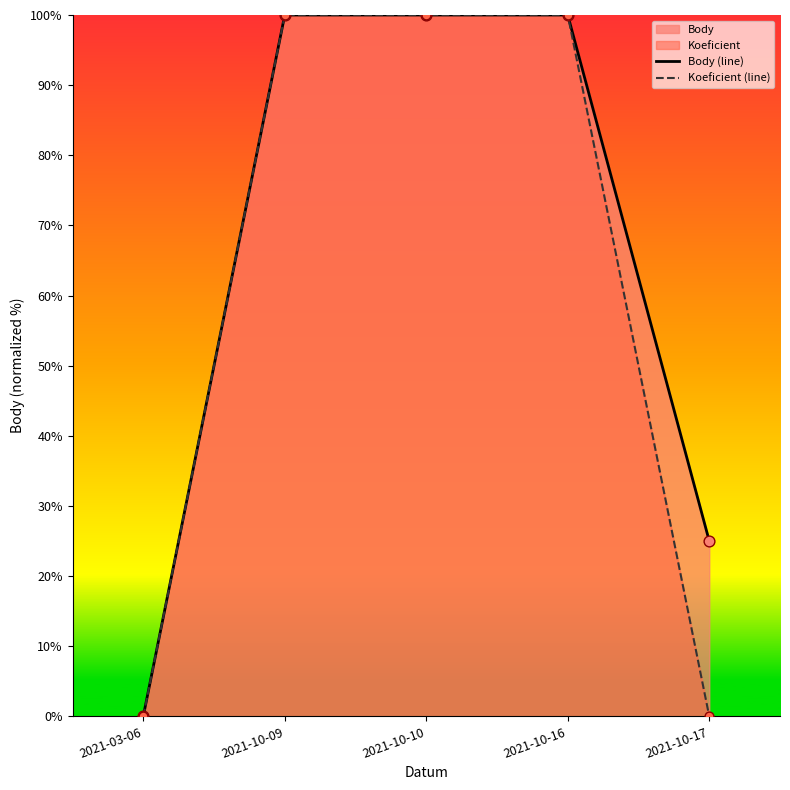

Which series contains the highest Y value?

Body (line)